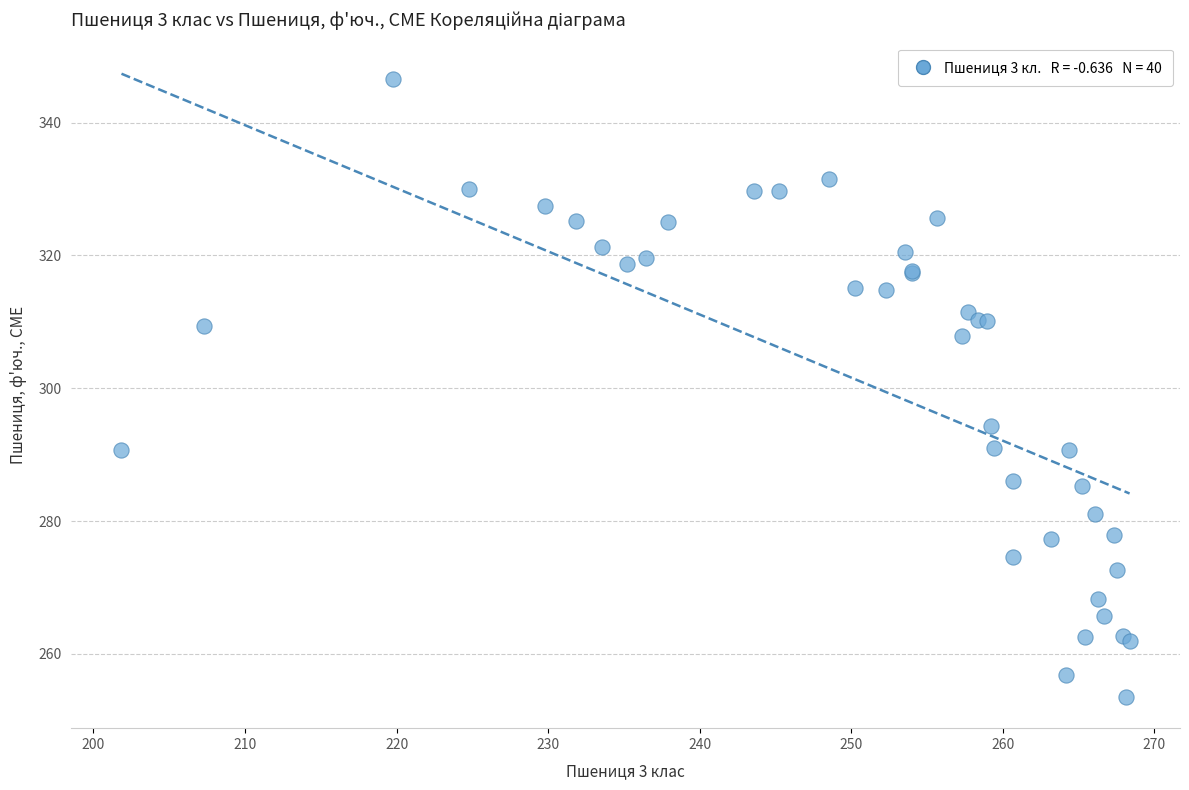

What Y value in the scatter plot is closest to 300?

294.3